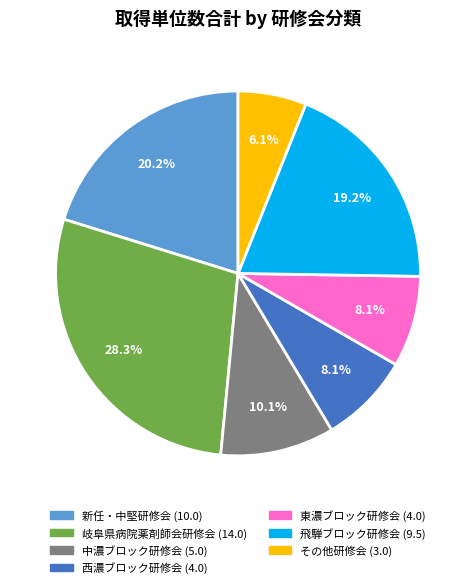

Is there any slice that represents more than half of the pie?

No